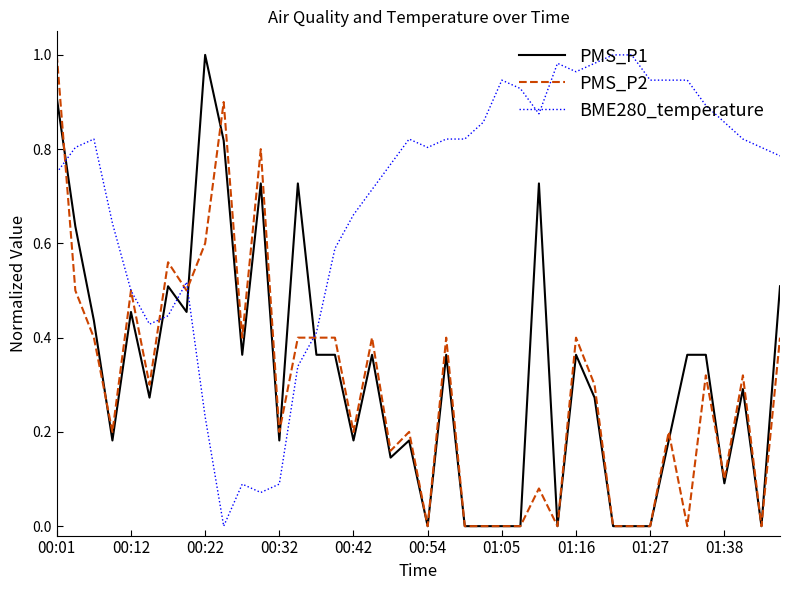

Which series has the largest total across all categories?

BME280_temperature